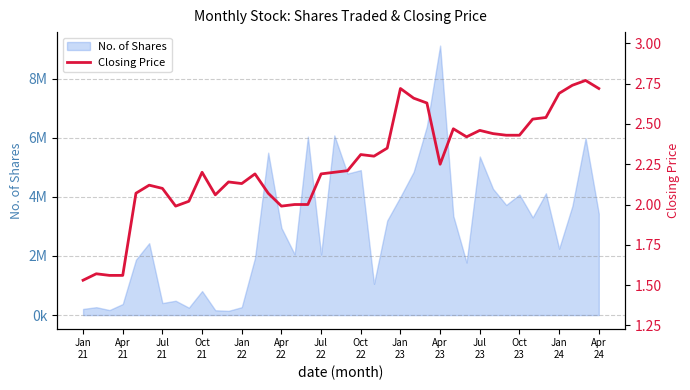

What is the sum of all values?

89.8